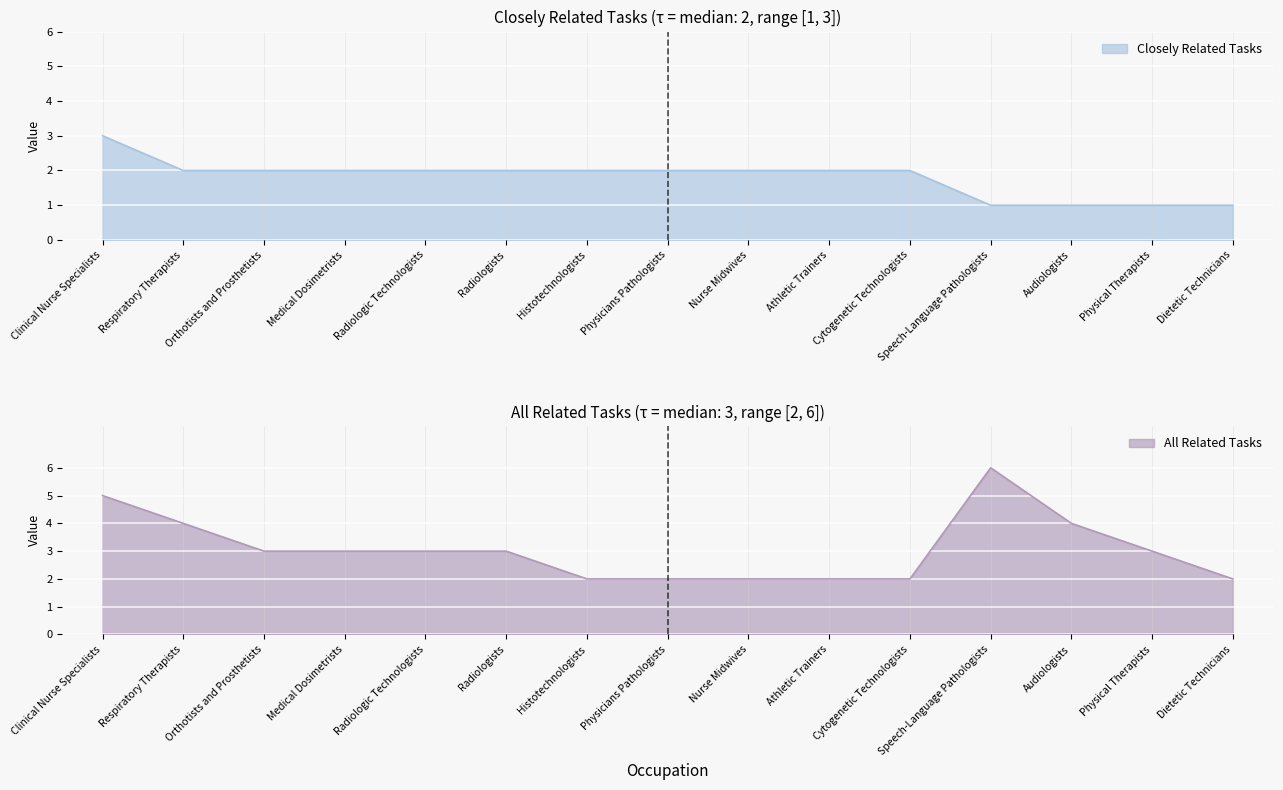

Which has a higher value, Physical Therapists or Speech-Language Pathologists?

Physical Therapists